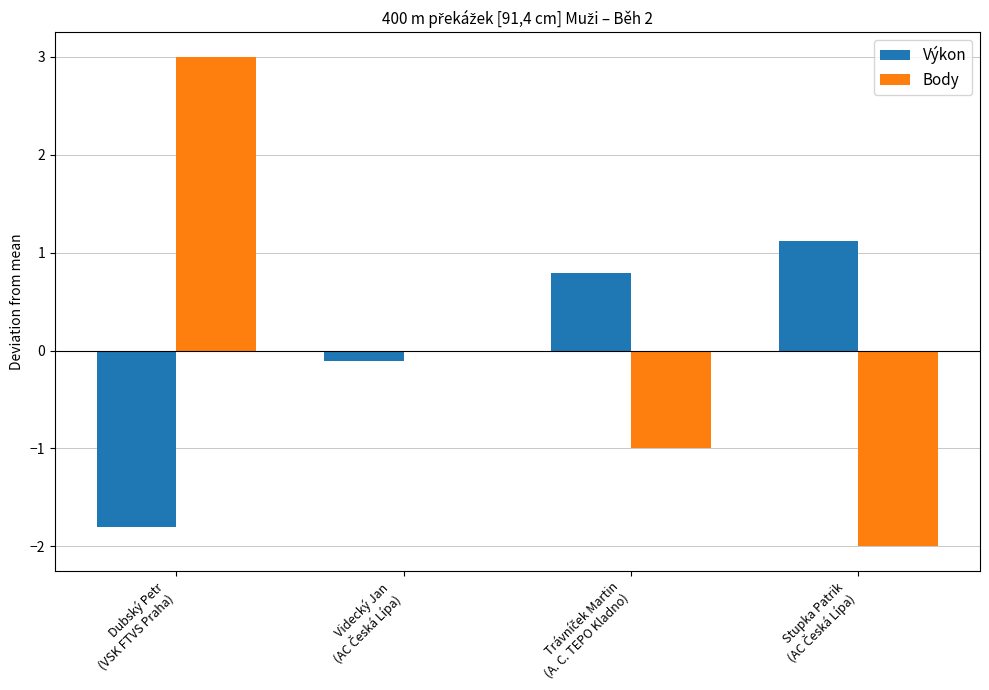

At which category is the sum across all series the highest?

Dubský Petr
(VSK FTVS Praha)